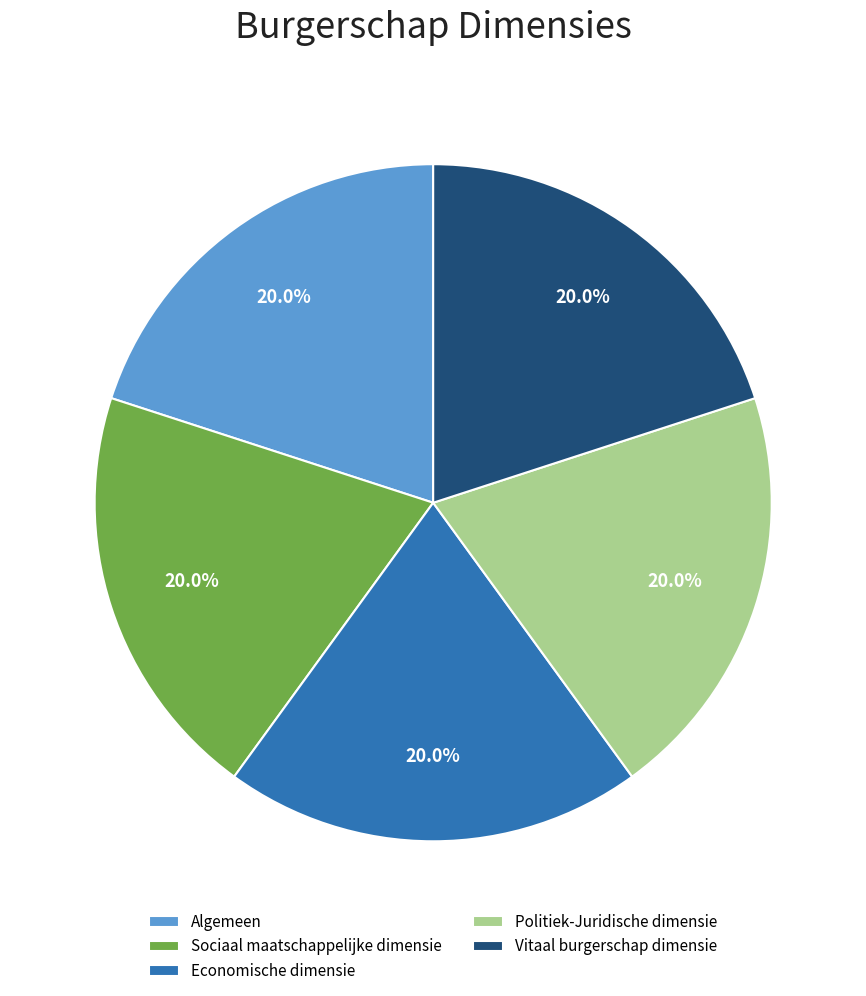

How many slices are in this pie chart?

5